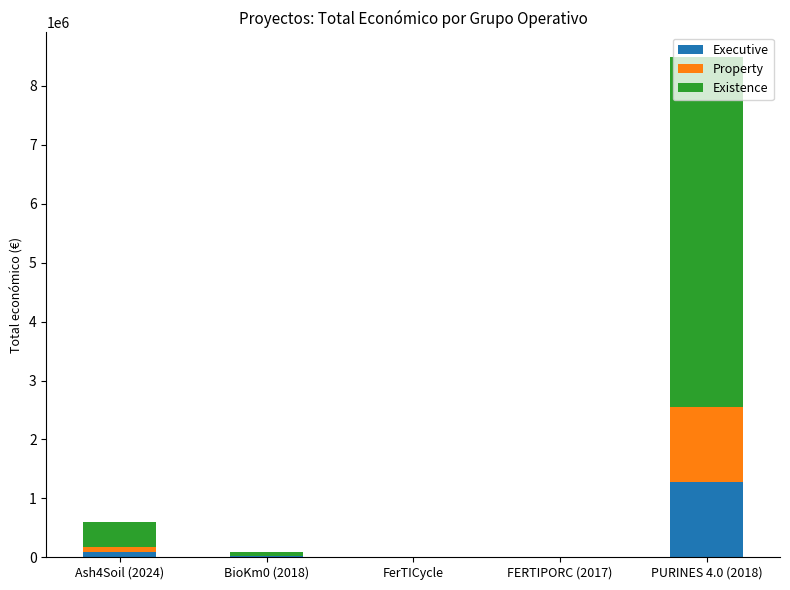

At which category is the sum across all series the highest?

PURINES 4.0 (2018)